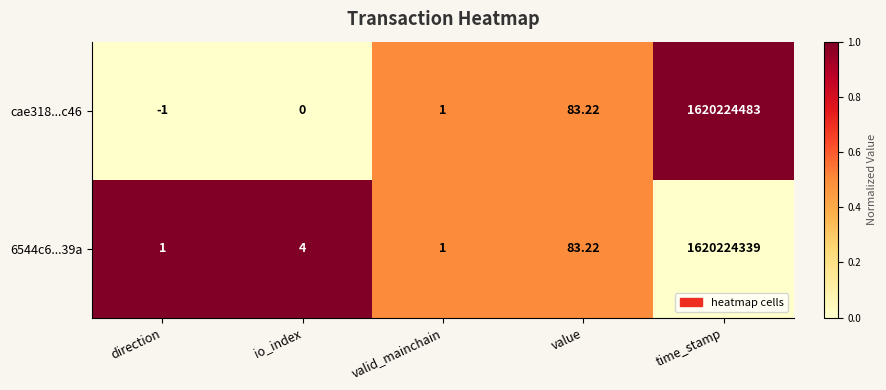

Rank the categories by cae318...c46 value from lowest to highest.

direction, io_index, valid_mainchain, value, time_stamp